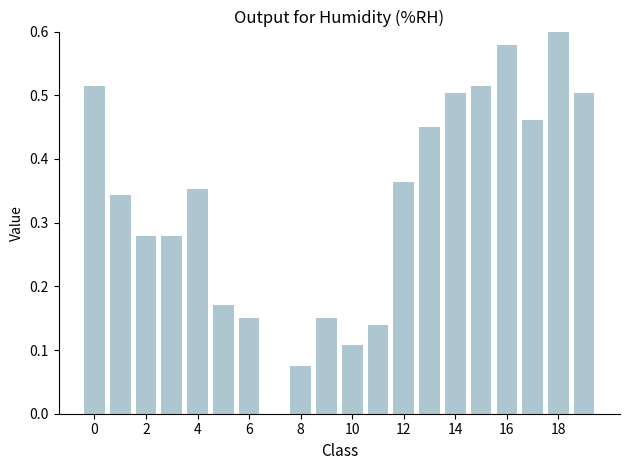

What is the sum of all values?

6.5